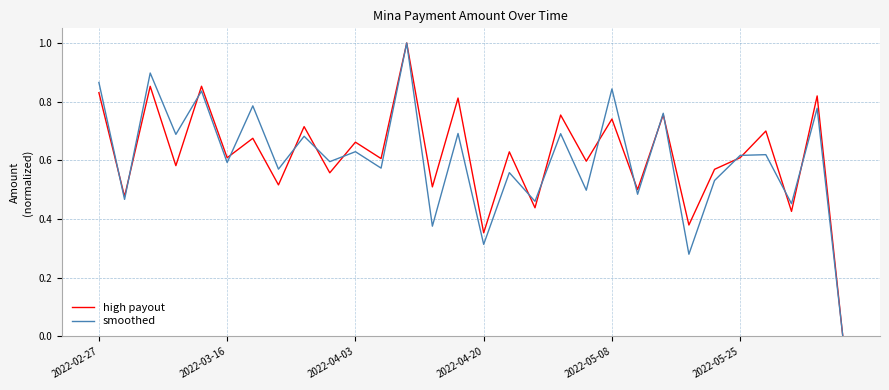

What is the maximum value for smoothed?

1.0